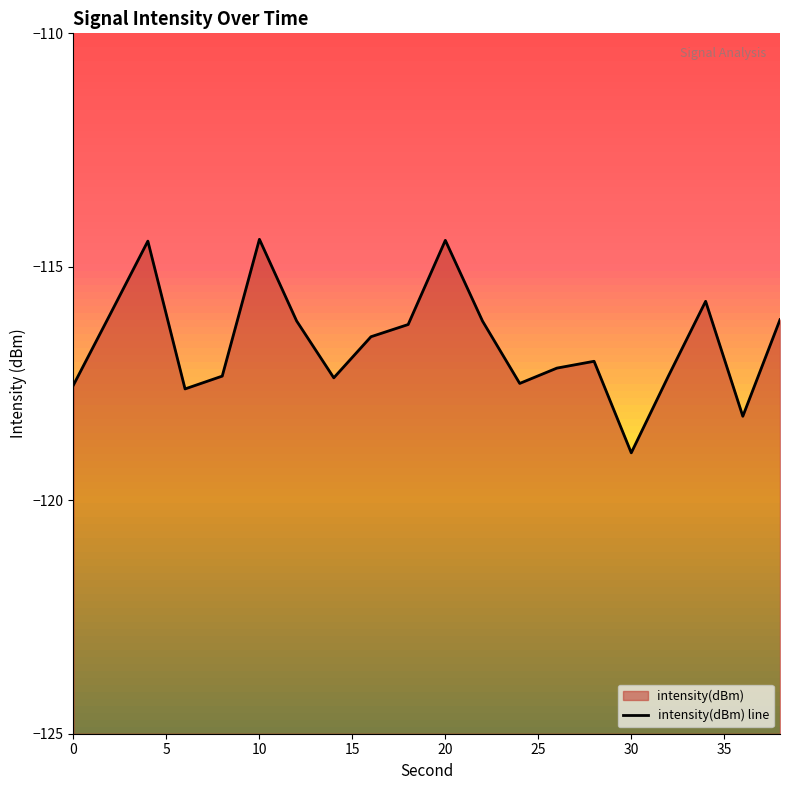

At which category does the chart reach its minimum across all series?

30